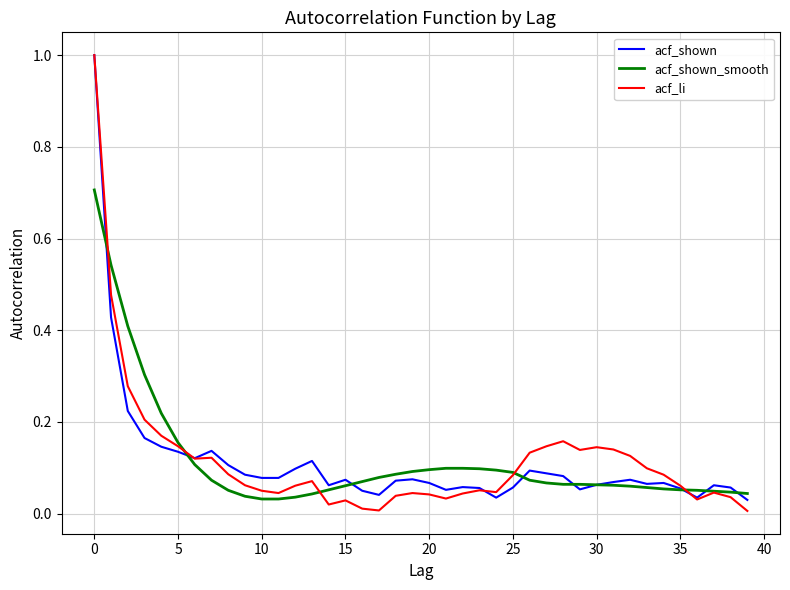

Which series has the widest spread of values?

acf_li